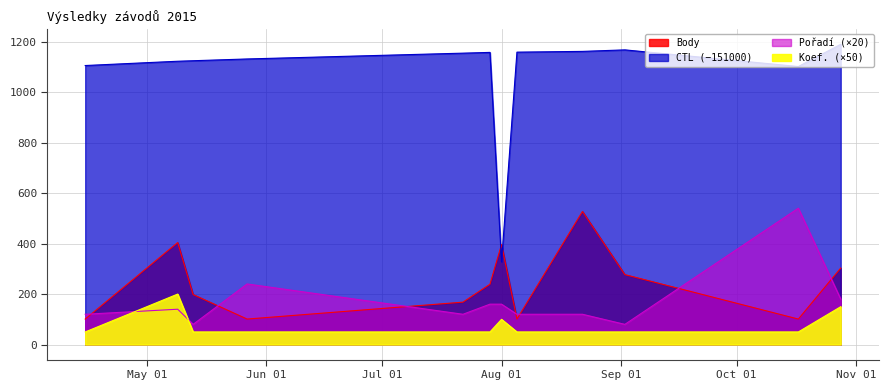

The value of Koef. at 2015-08-22 is 50. True or false?

True